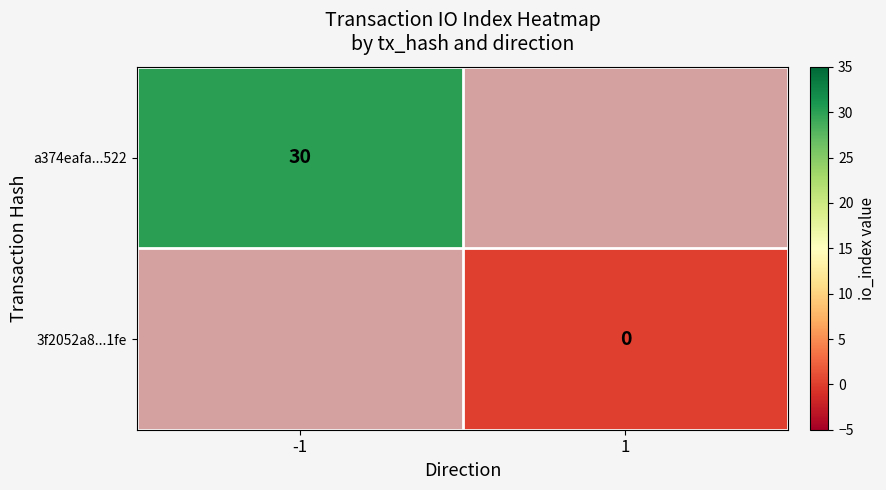

The value of a374eafa...522 at -1 is 30. True or false?

True